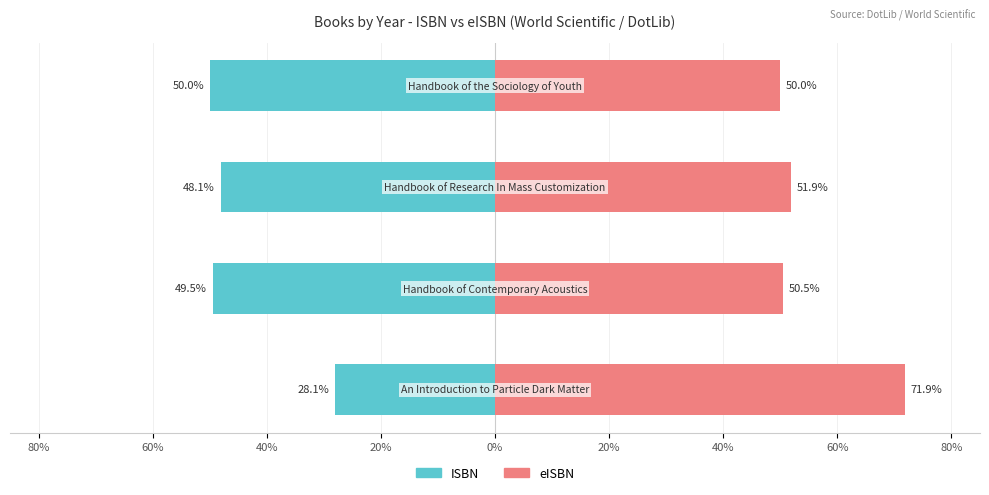

What is the difference between the maximum and minimum values in the ISBN series?

21.9